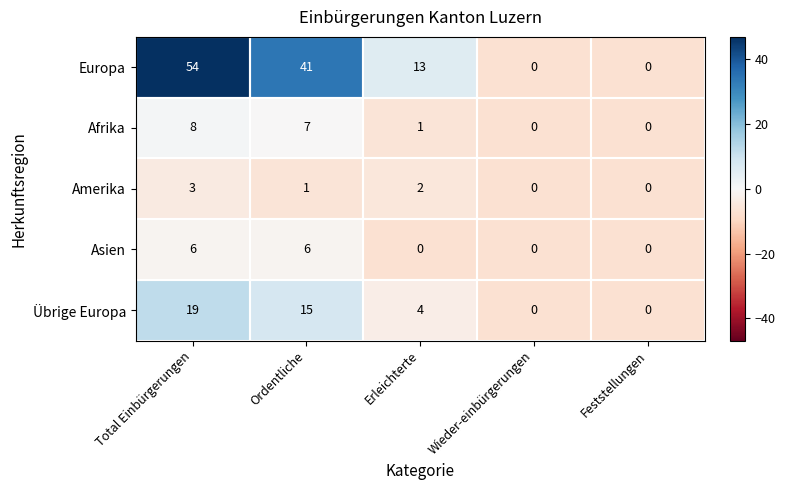

What is the maximum value shown in the chart?

54